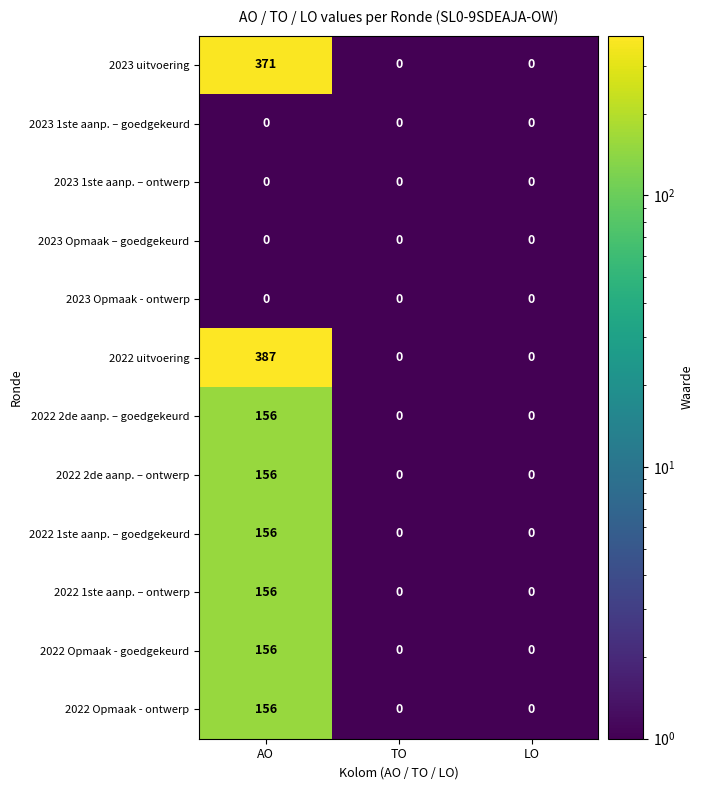

Which series has the largest total across all categories?

2022 uitvoering